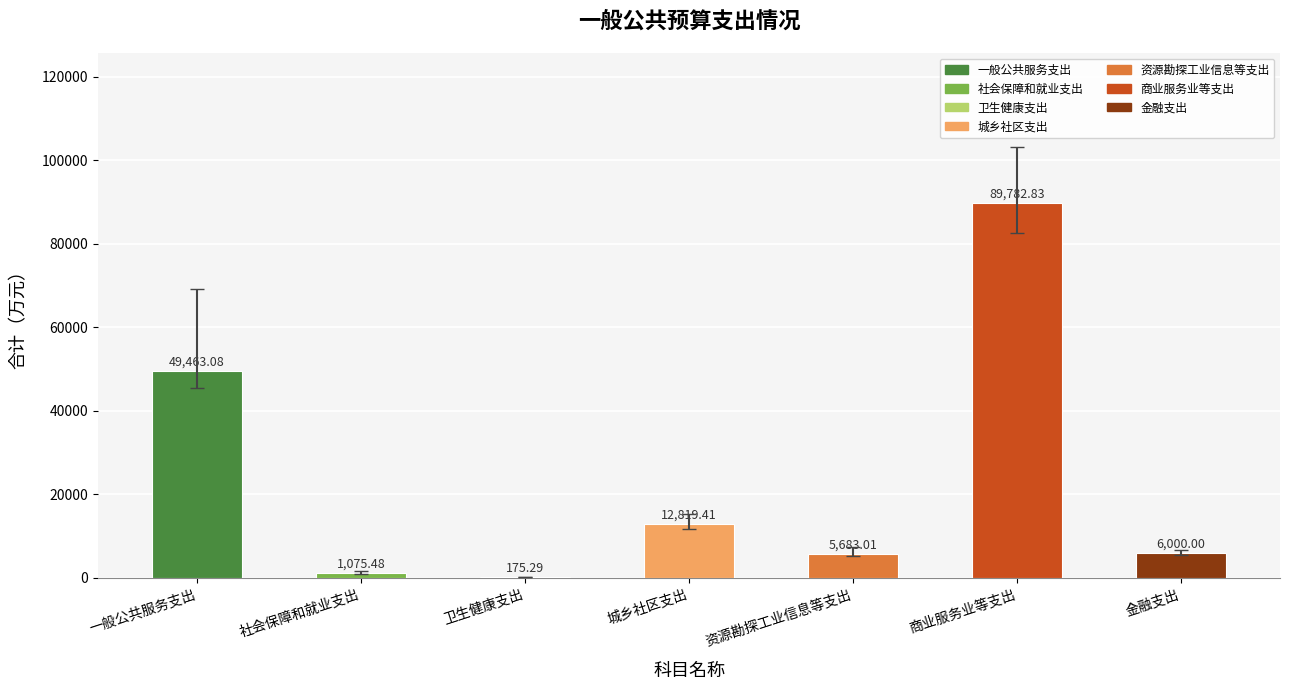

What is the approximate value at 金融支出?

6000.0